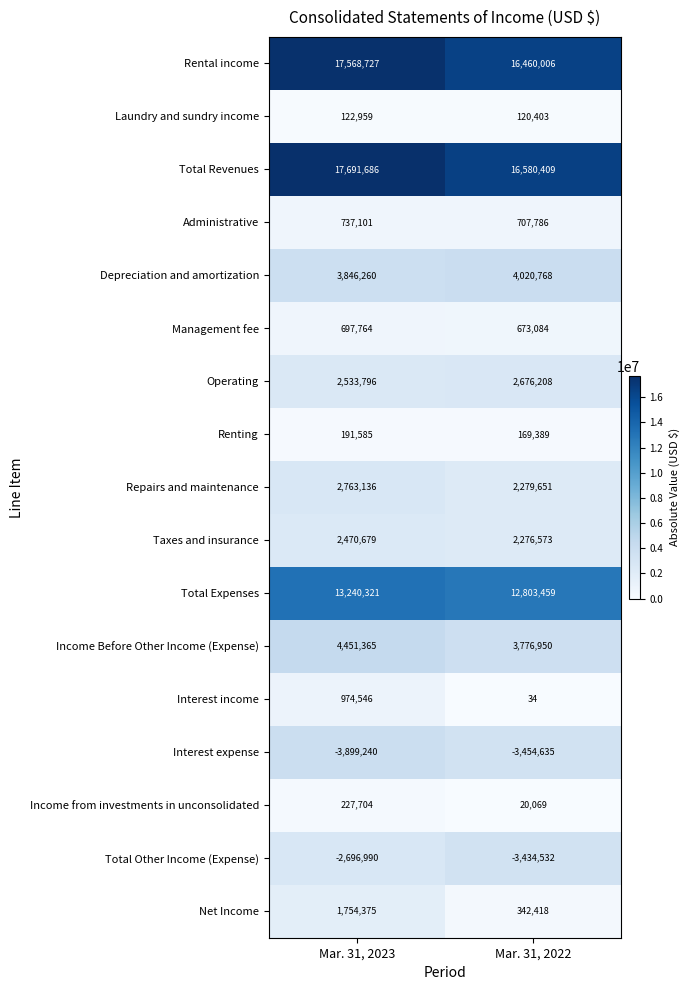

What is the sum of all Laundry and sundry income values?

243362